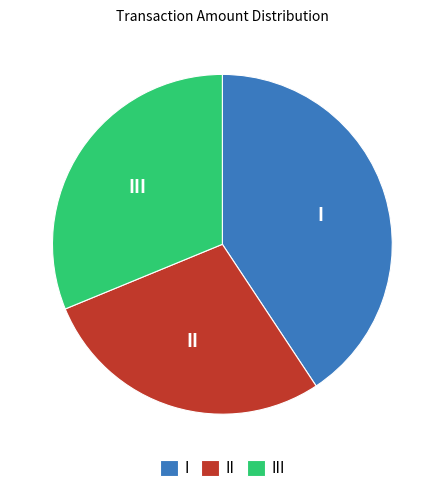

True or false: III accounts for 31% of the total.

True